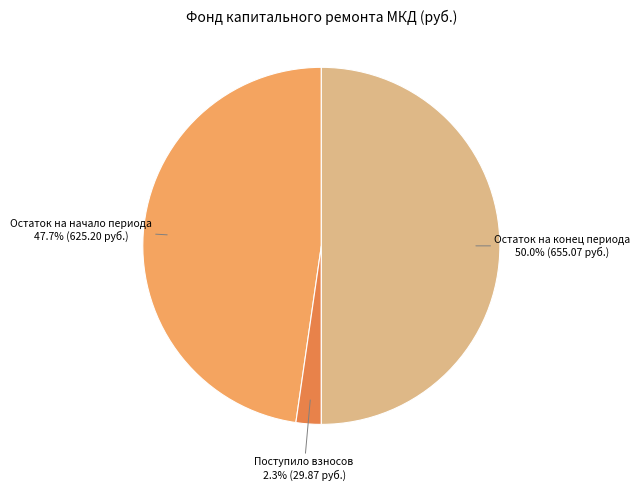

Does Остаток на начало периода represent more than half of the total?

No